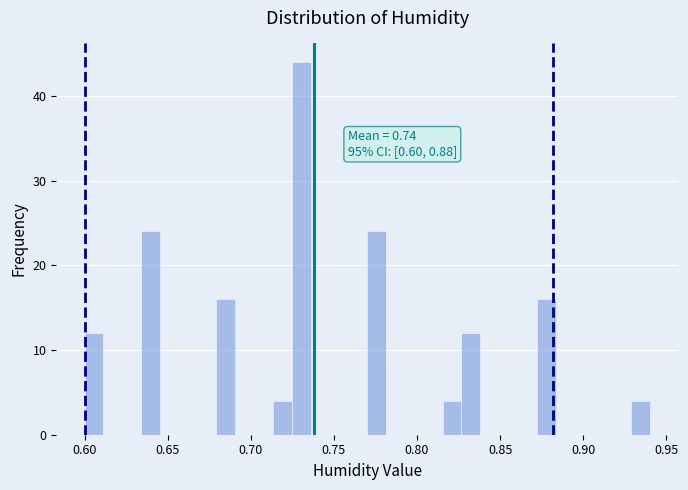

Read against the x-axis, roughly where is the centre of the tallest bar?

0.730